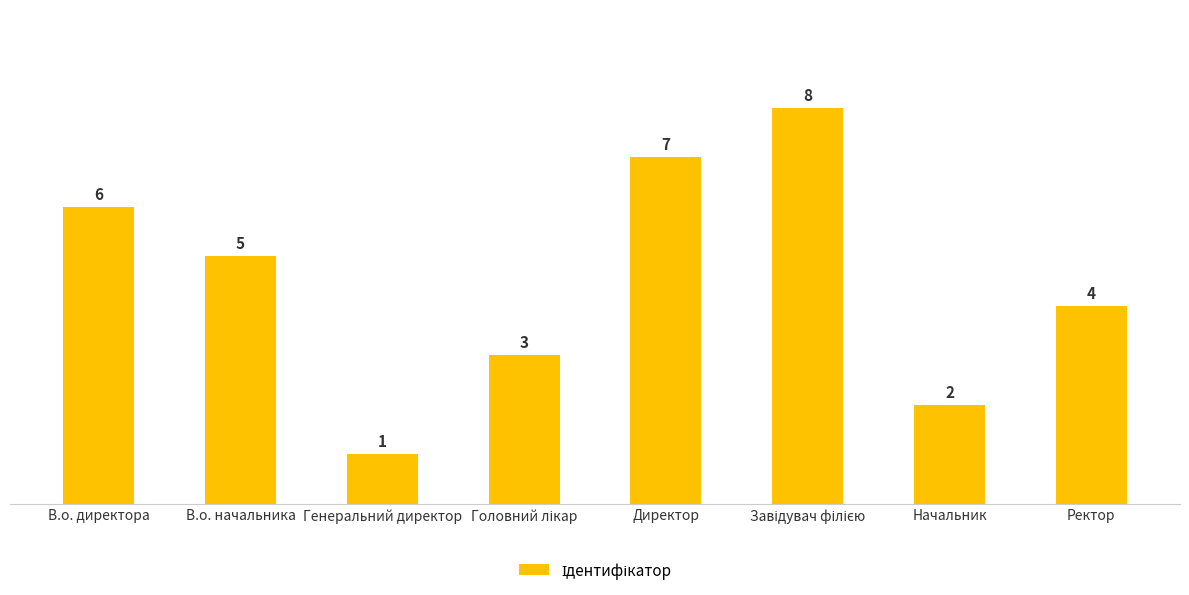

What is the minimum value shown in the chart?

1